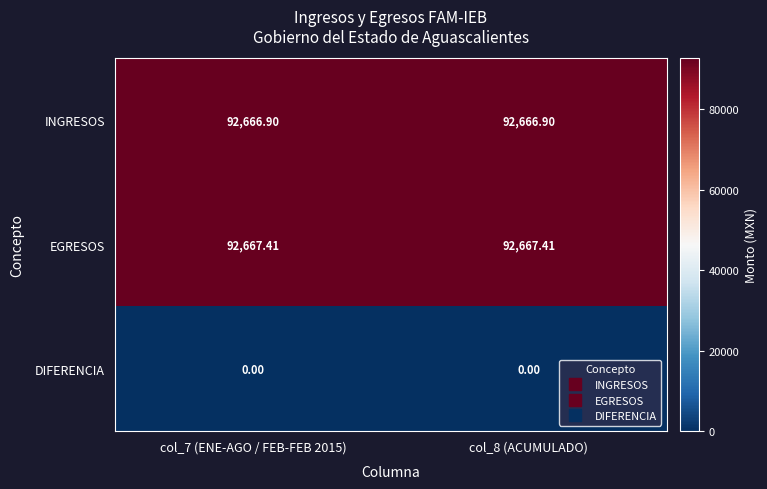

List the series in order of their peak value, lowest first.

DIFERENCIA, INGRESOS, EGRESOS